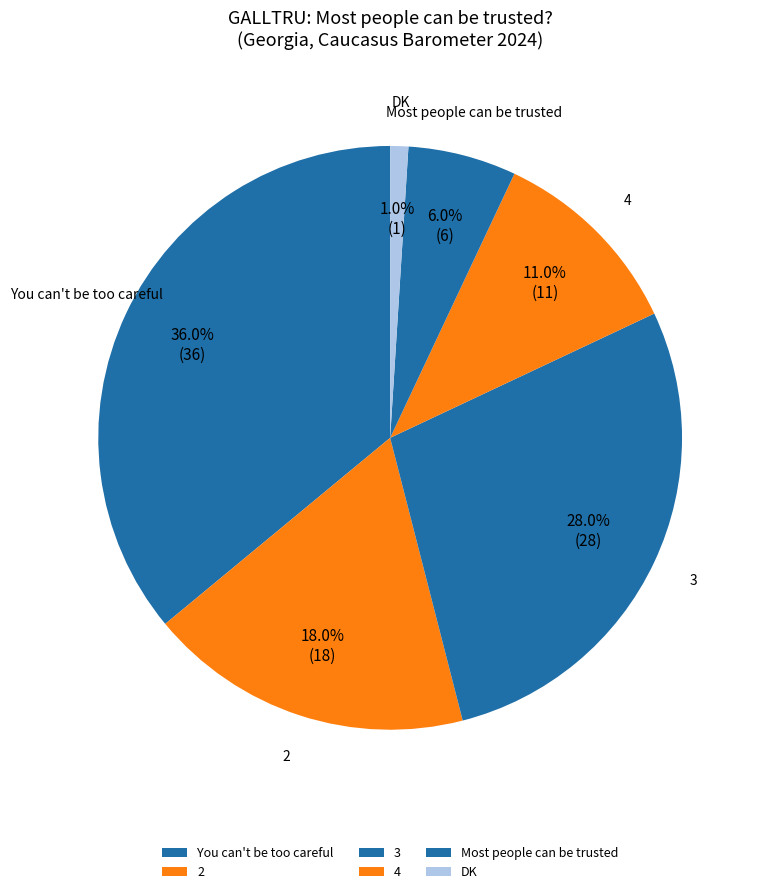

Combined, do 4 and 2 account for over 50%?

No